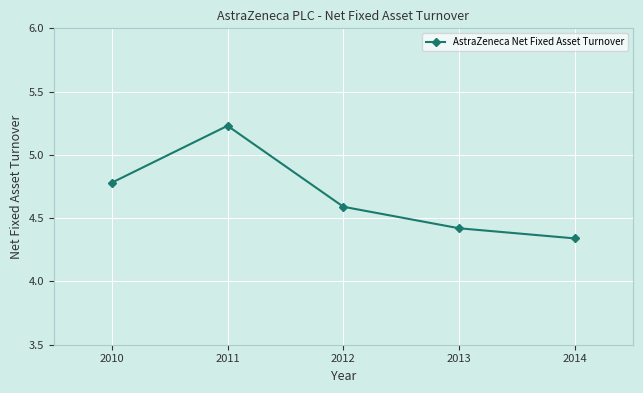

At which category does the chart reach its peak across all series?

2011